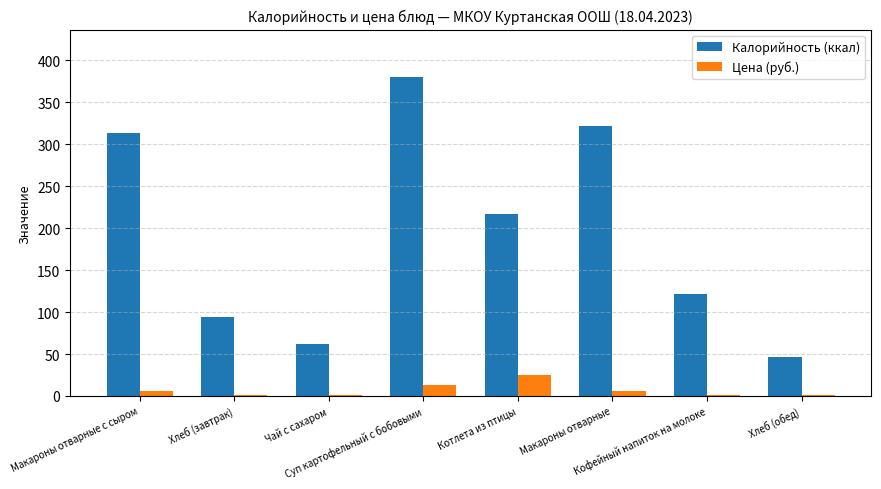

Which category has the highest value across all series?

Суп картофельный с бобовыми